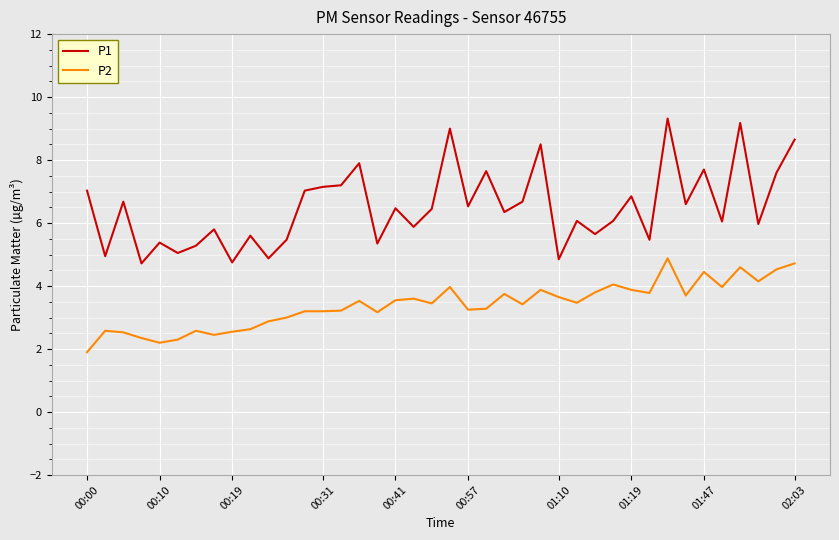

How many lines are shown in the chart?

2